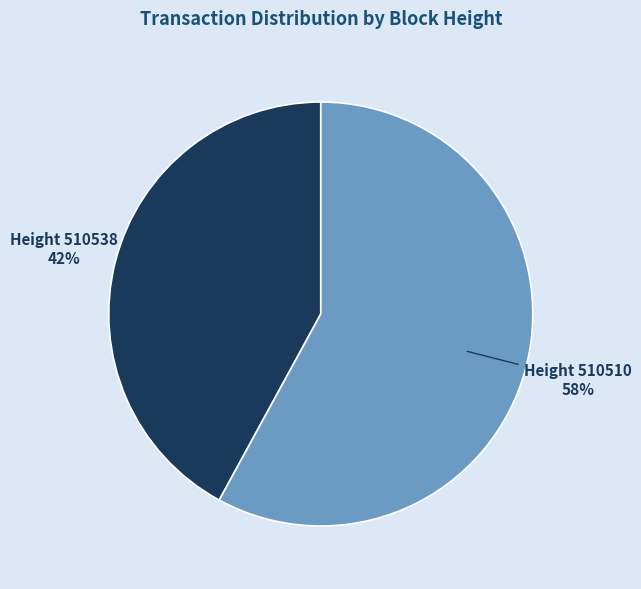

To the nearest percent, what is the average slice percentage?

50%